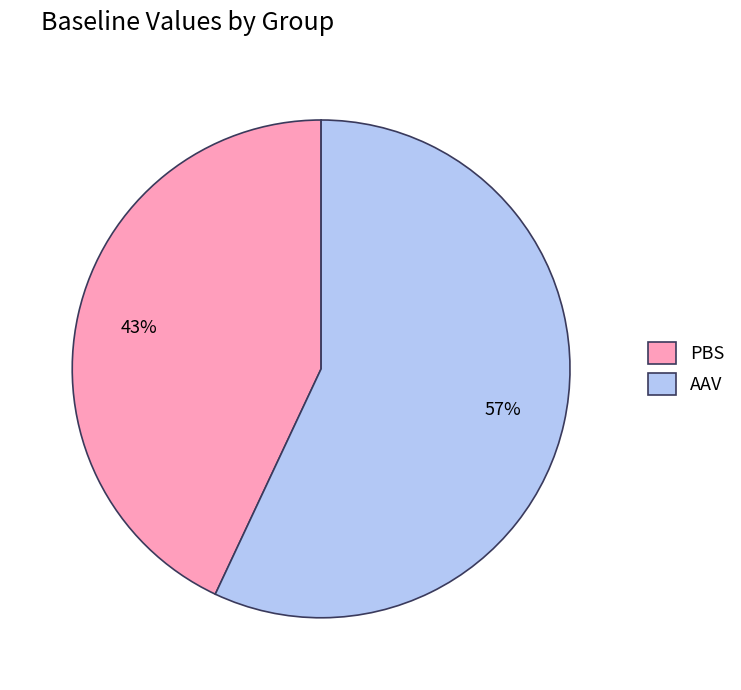

How many slices are in this pie chart?

2